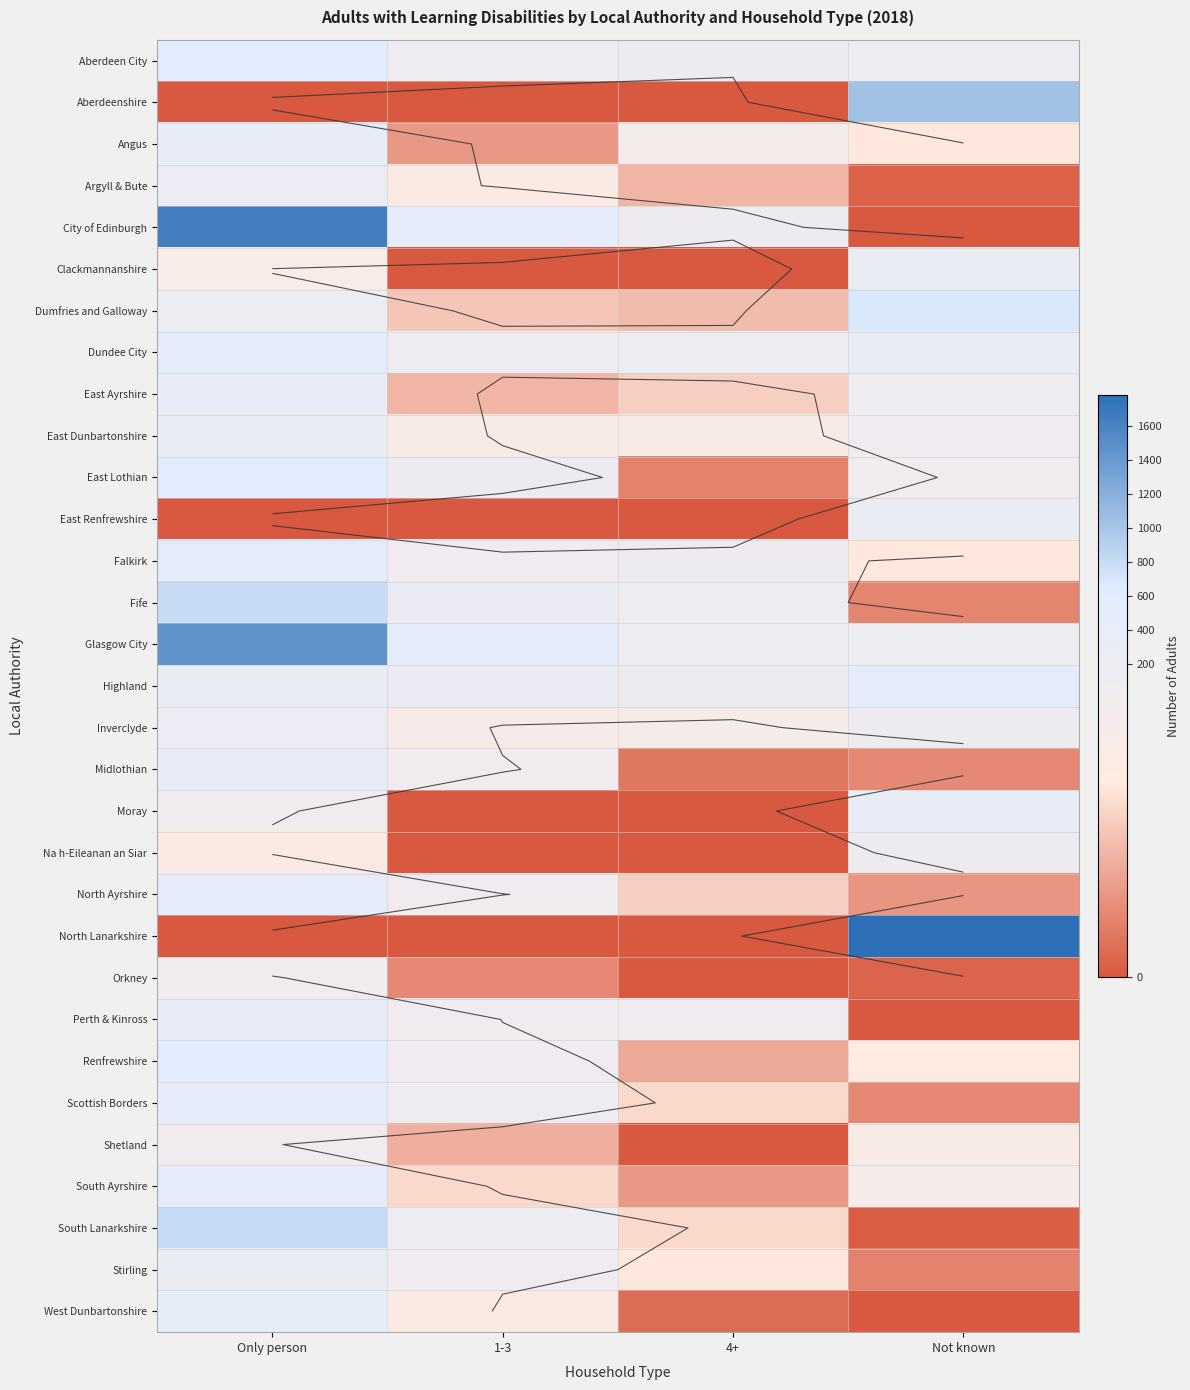

List the series in order of their peak value, lowest first.

Shetland, Orkney, Na h-Eileanan an Siar, Argyll & Bute, Inverclyde, East Renfrewshire, Stirling, East Dunbartonshire, Clackmannanshire, Perth & Kinross, Midlothian, Moray, Angus, East Ayrshire, West Dunbartonshire, Falkirk, Highland, South Ayrshire, Scottish Borders, North Ayrshire, Dundee City, East Lothian, Renfrewshire, Aberdeen City, Dumfries and Galloway, Fife, South Lanarkshire, Aberdeenshire, Glasgow City, City of Edinburgh, North Lanarkshire